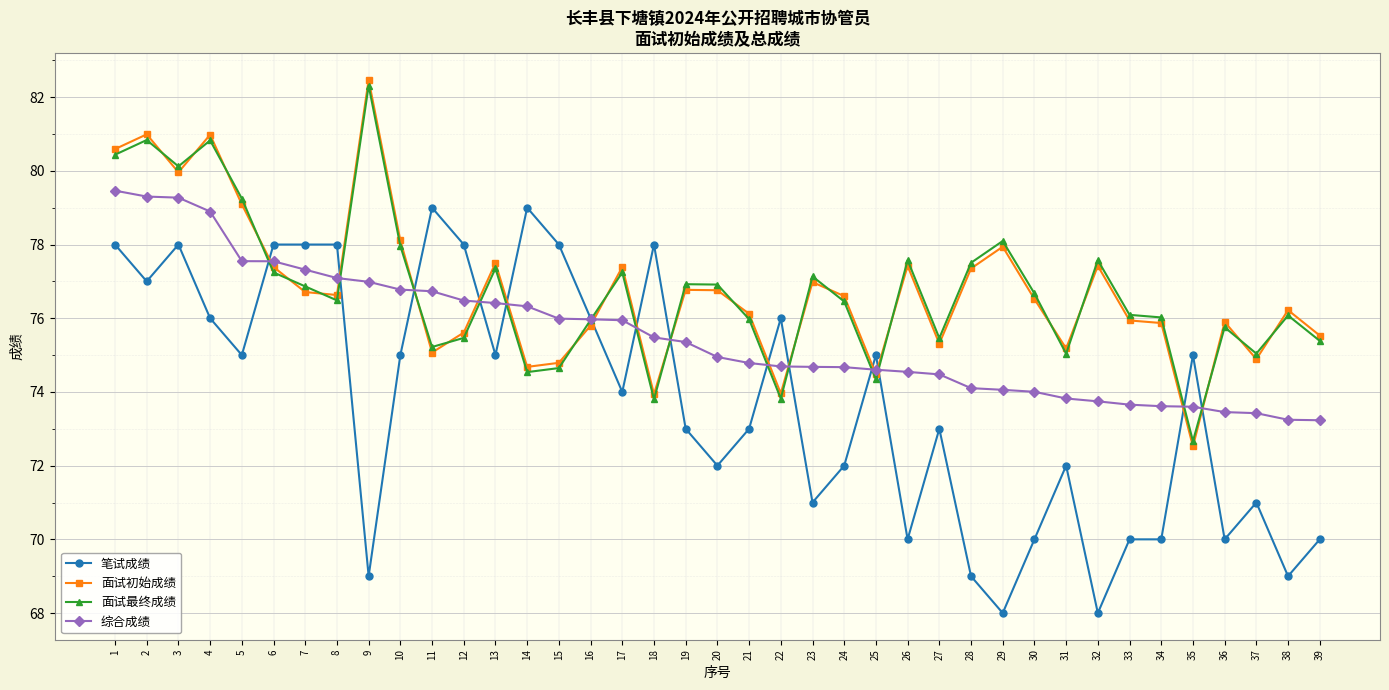

True or false: 面试初始成绩 has more than 0 points higher than both neighbors.

True